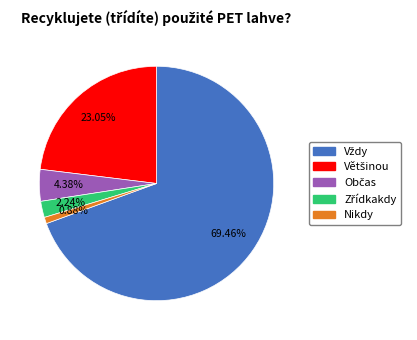

What is the smallest slice in the pie chart?

Nikdy